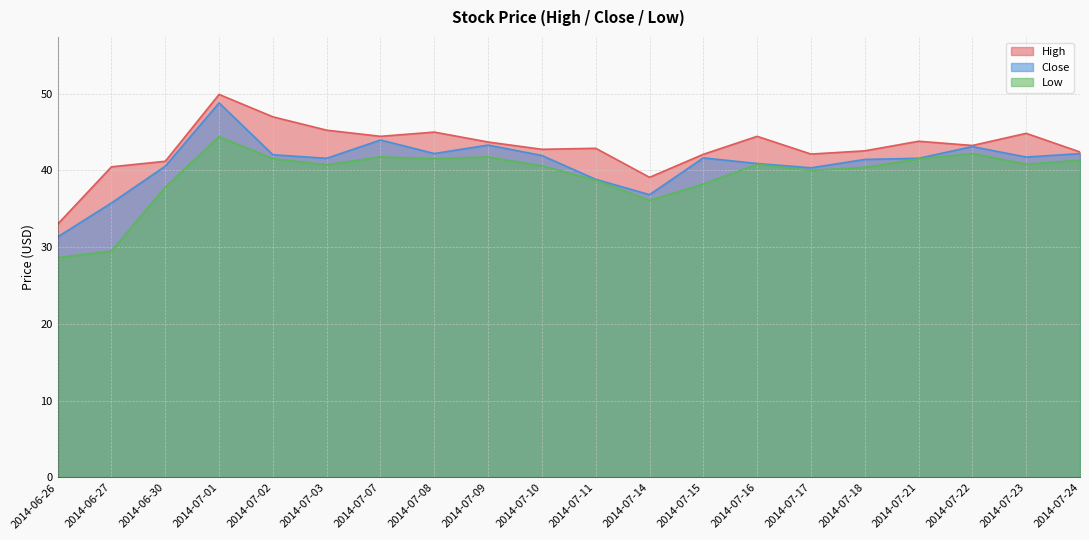

What is the highest value of the Low series?

44.4